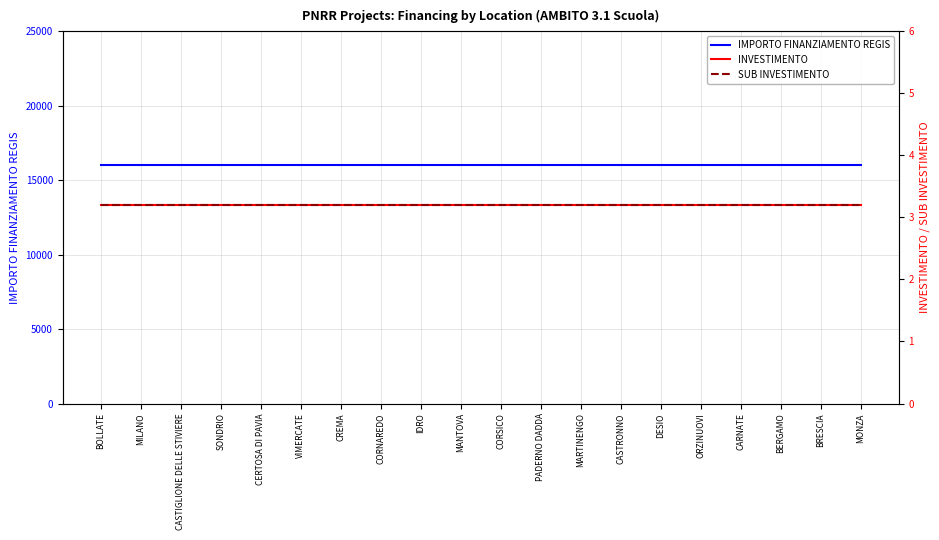

At which label does IMPORTO FINANZIAMENTO REGIS reach its peak?

BOLLATE